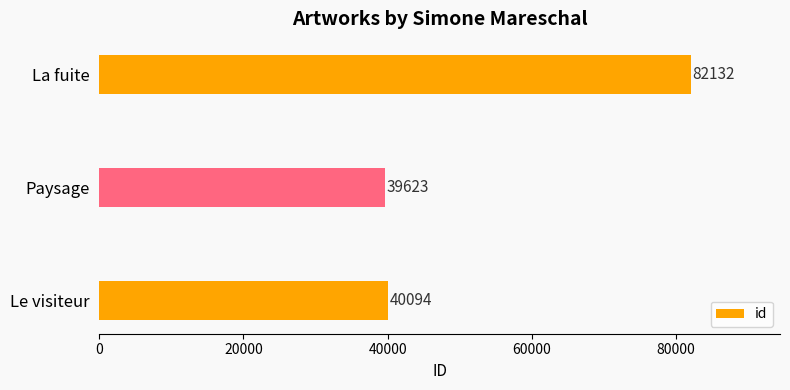

What is the ratio of the value at Paysage to the value at Le visiteur?

1.0